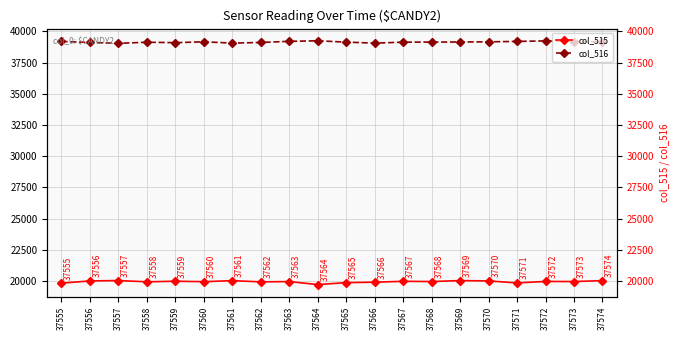

True or false: col_516 and col_515 cross at least once.

False